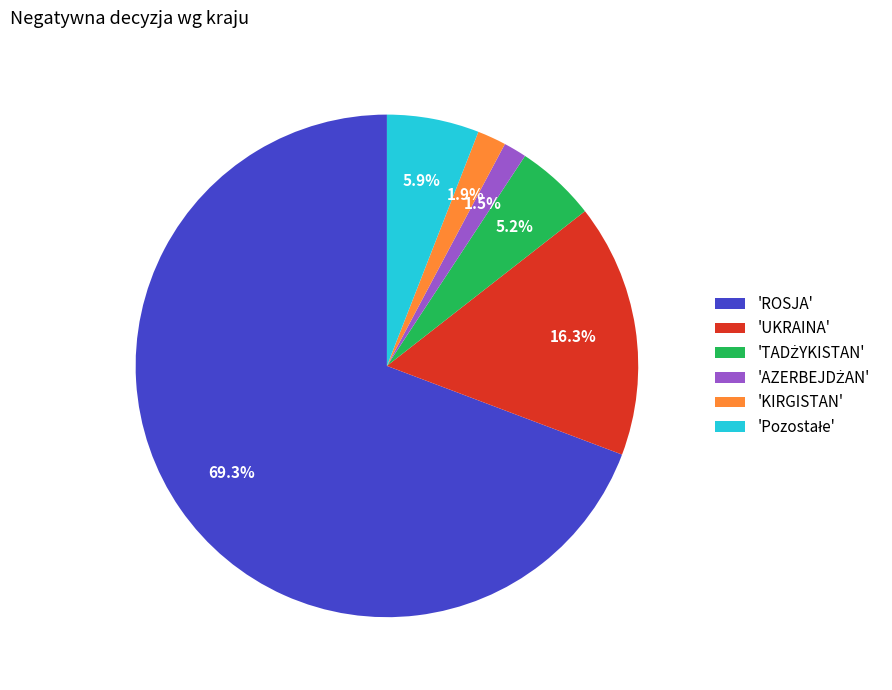

How many segments does this pie chart have?

6